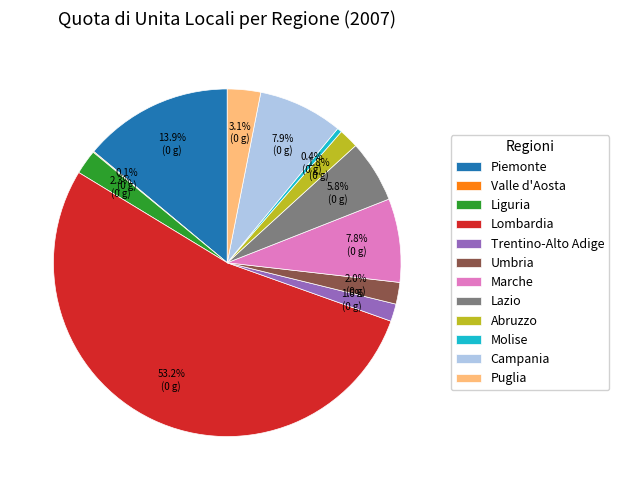

To the nearest percent, what is the difference between the largest and smallest slice percentages?

53%